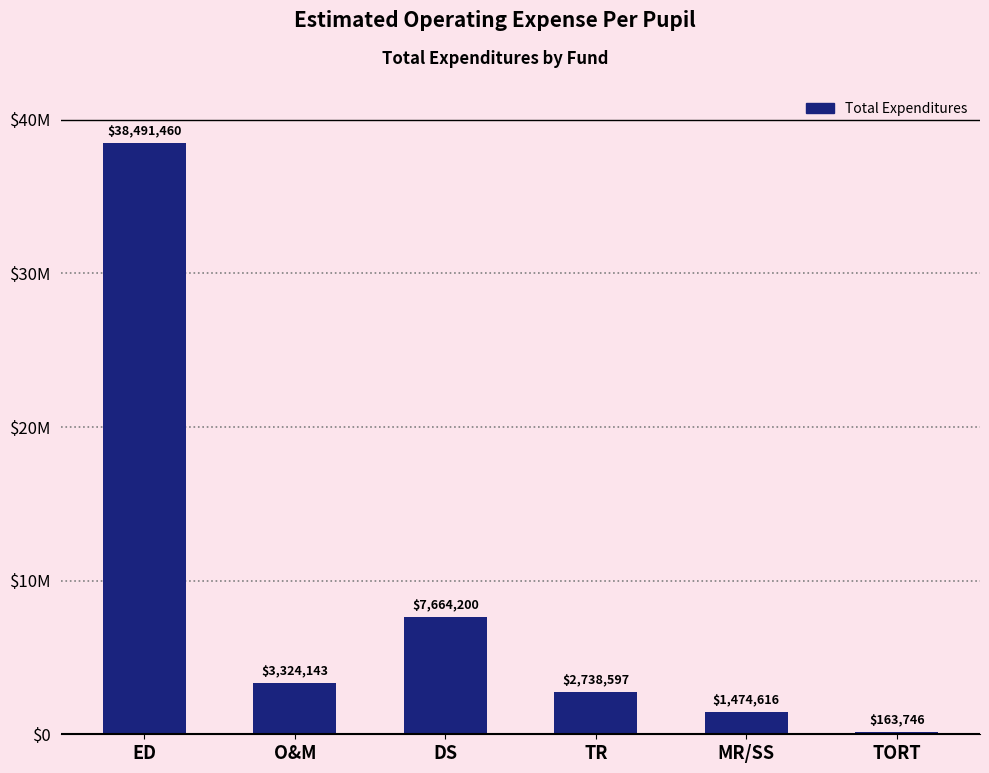

Which has a higher value, TORT or DS?

DS